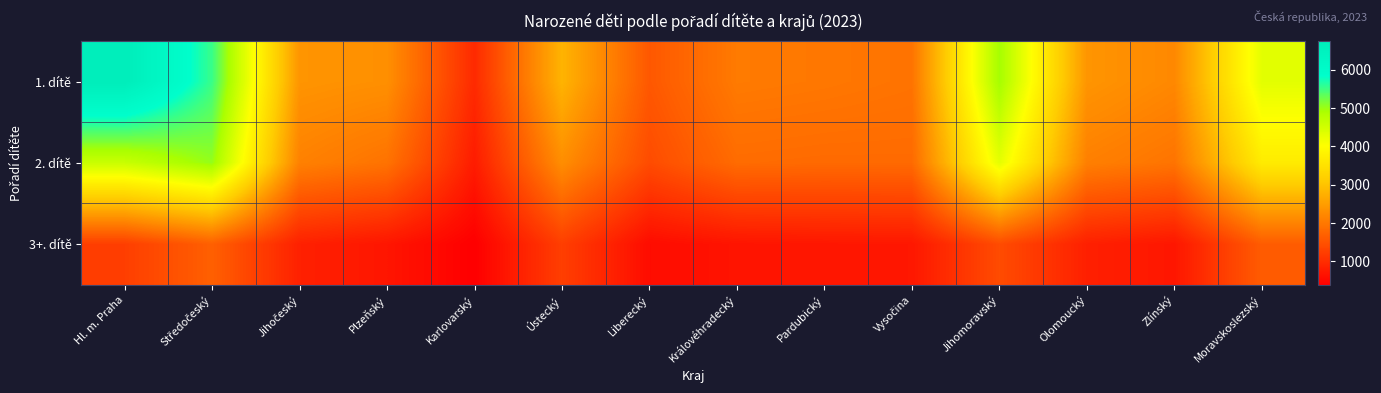

Reading left to right, extract all data points from this chart.

1. dítě: Hl. m. Praha=6743	Středočeský=5529	Jihočeský=2384	Plzeňský=2317	Karlovarský=965	Ústecký=2798	Liberecký=1574	Královéhradecký=2036	Pardubický=1997	Vysočina=1942	Jihomoravský=4961	Olomoucký=2388	Zlínský=2214	Moravskoslezský=4319
2. dítě: Hl. m. Praha=4597	Středočeský=5038	Jihočeský=2123	Plzeňský=1932	Karlovarský=773	Ústecký=2293	Liberecký=1410	Královéhradecký=1837	Pardubický=1814	Vysočina=1818	Jihomoravský=4294	Olomoucký=2103	Zlínský=1947	Moravskoslezský=3677
3+. dítě: Hl. m. Praha=1235	Středočeský=1682	Jihočeský=842	Plzeňský=693	Karlovarský=393	Ústecký=1241	Liberecký=565	Královéhradecký=676	Pardubický=705	Vysočina=716	Jihomoravský=1414	Olomoucký=831	Zlínský=700	Moravskoslezský=1633